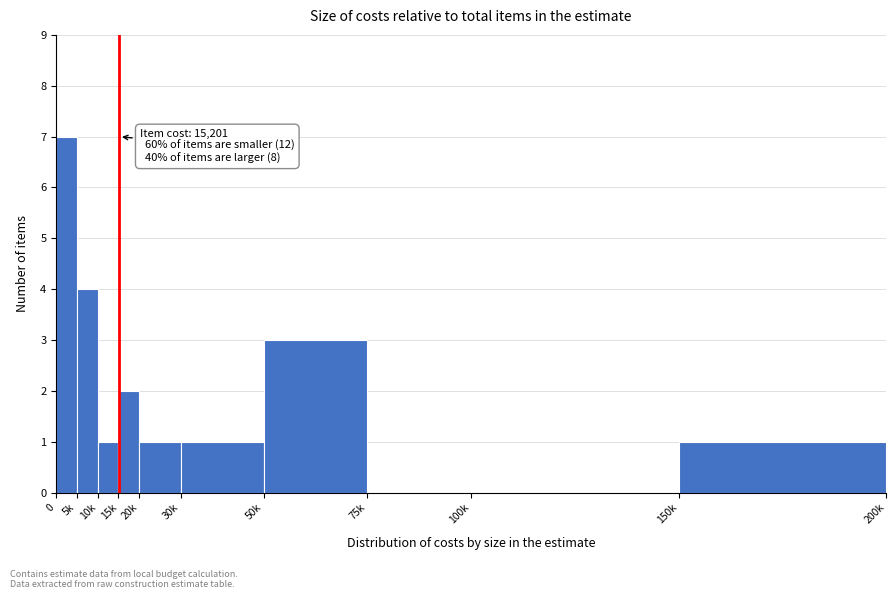

Reading left to right, what are all the values shown in this chart?

0=7	5k=4	10k=1	15k=2	20k=1	30k=1	50k=3	75k=0	100k=0	150k=1